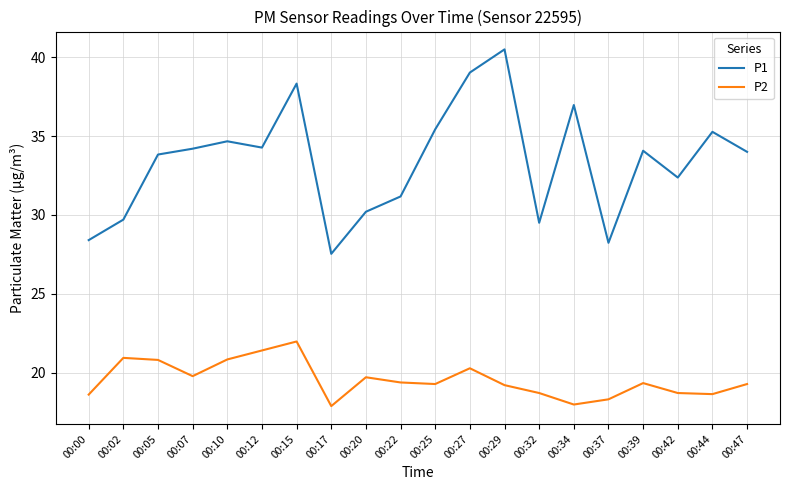

Is this an area chart (filled region under the line)?

No